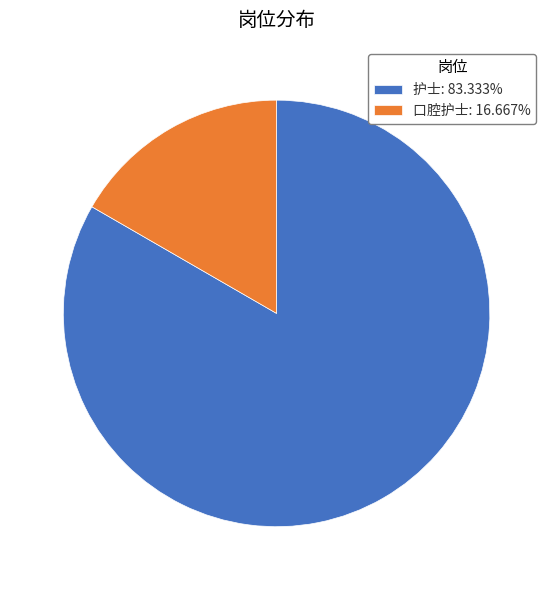

Between 护士 and 口腔护士, which is larger?

护士